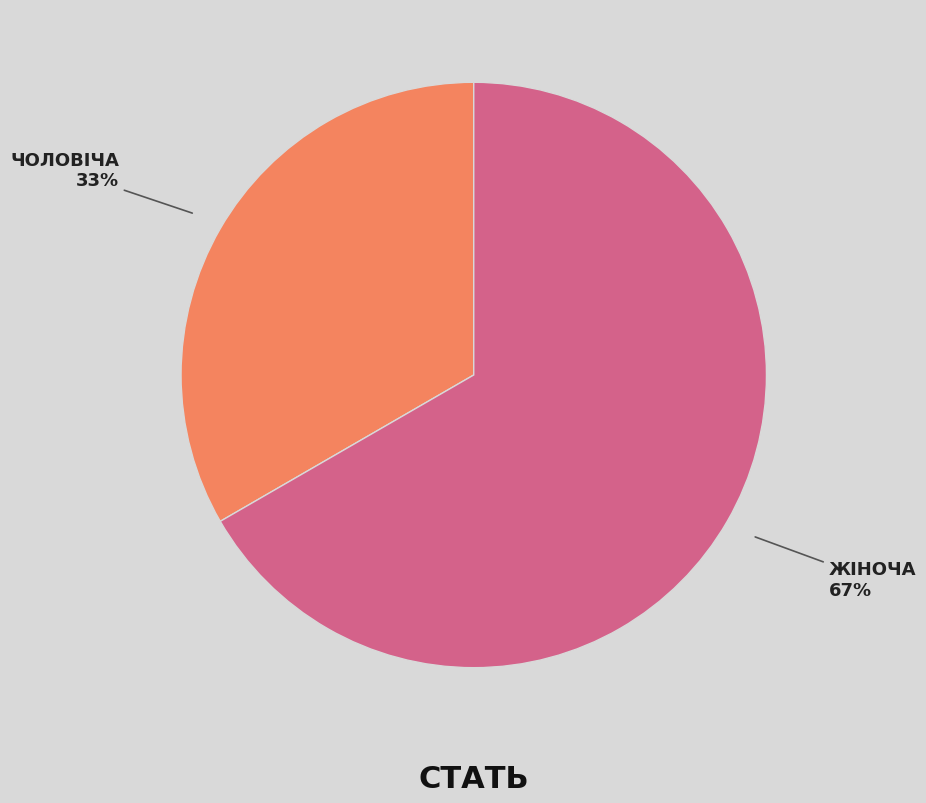

Is there any slice that represents more than half of the pie?

Yes